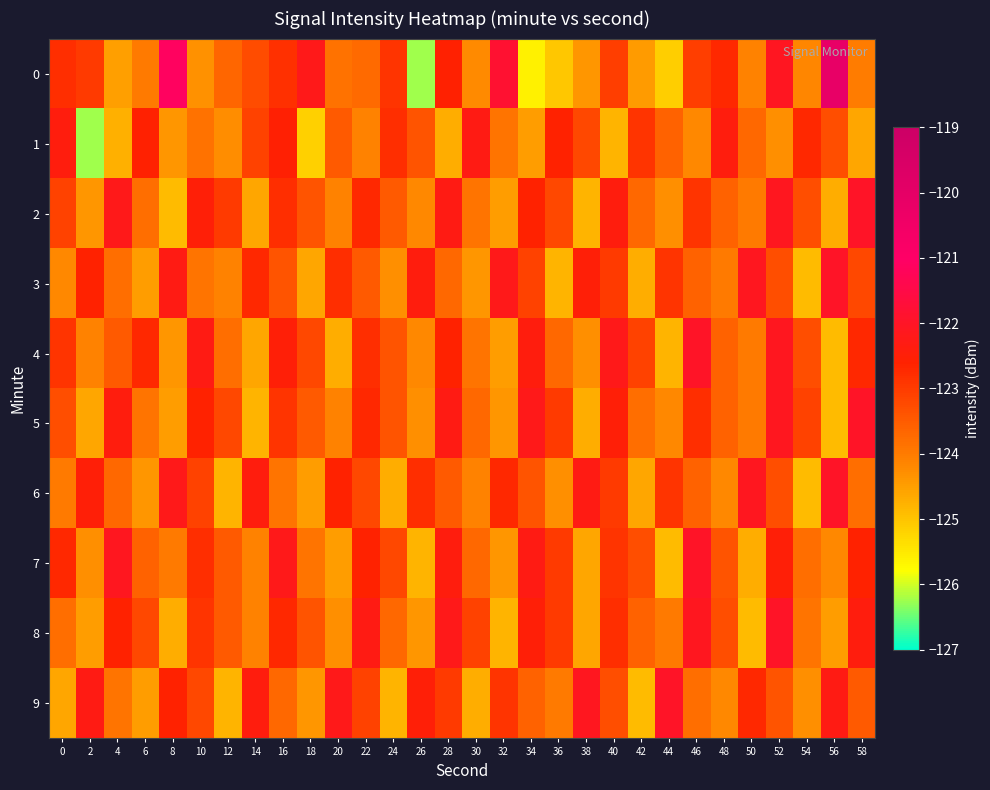

What is the difference between the highest and lowest values at 16?

1.7